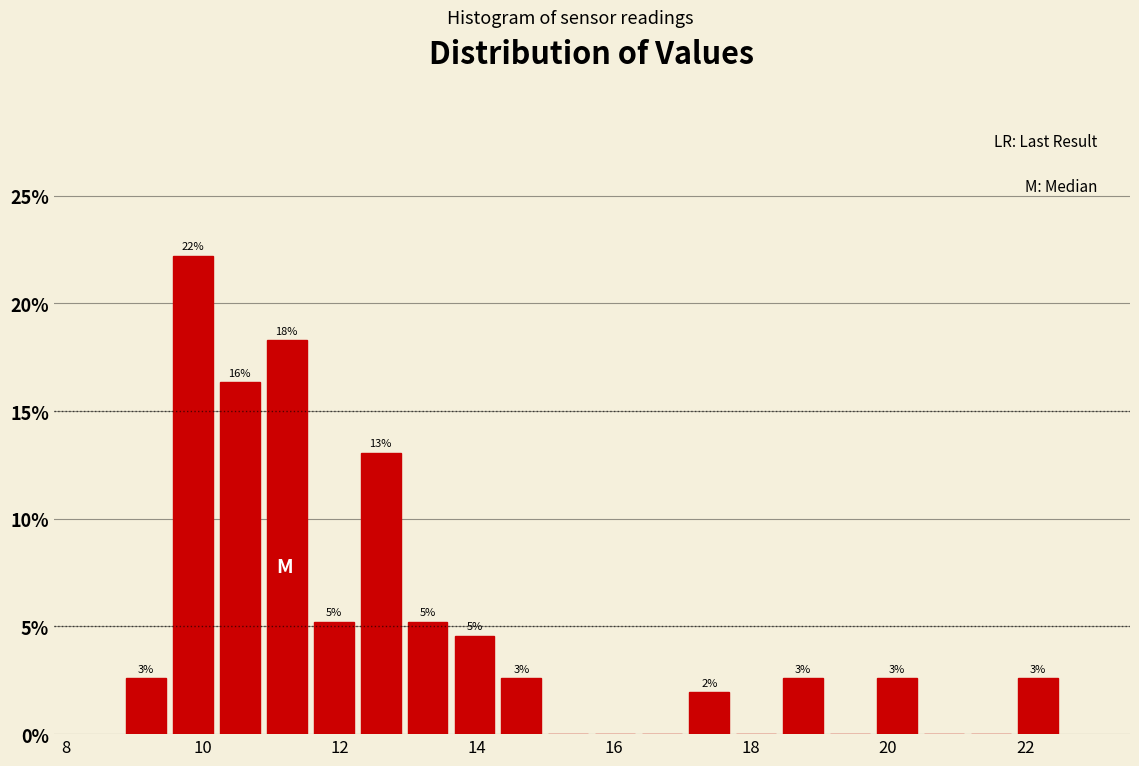

Around what value on the x-axis is the tallest bar? Give the approximate position of its centre, as read against the axis.

9.8